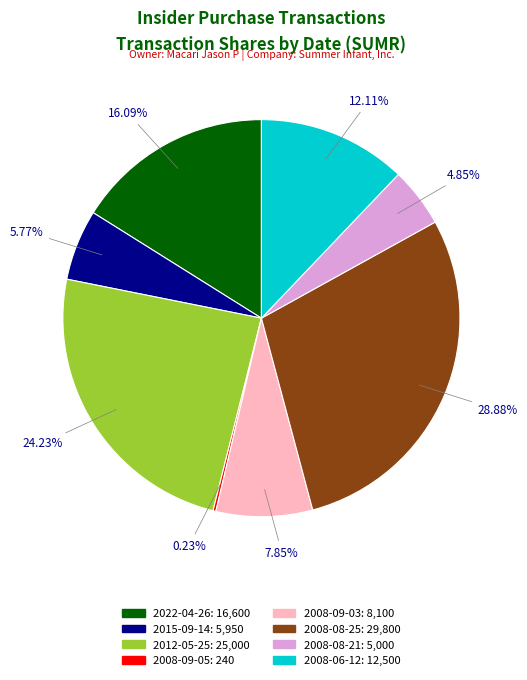

Does any single category account for the majority?

No